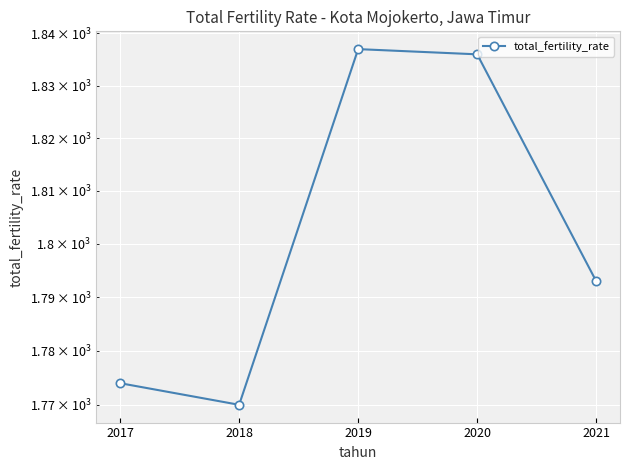

Reading right to left, extract all data points from this chart.

1793	1836	1837	1770	1774